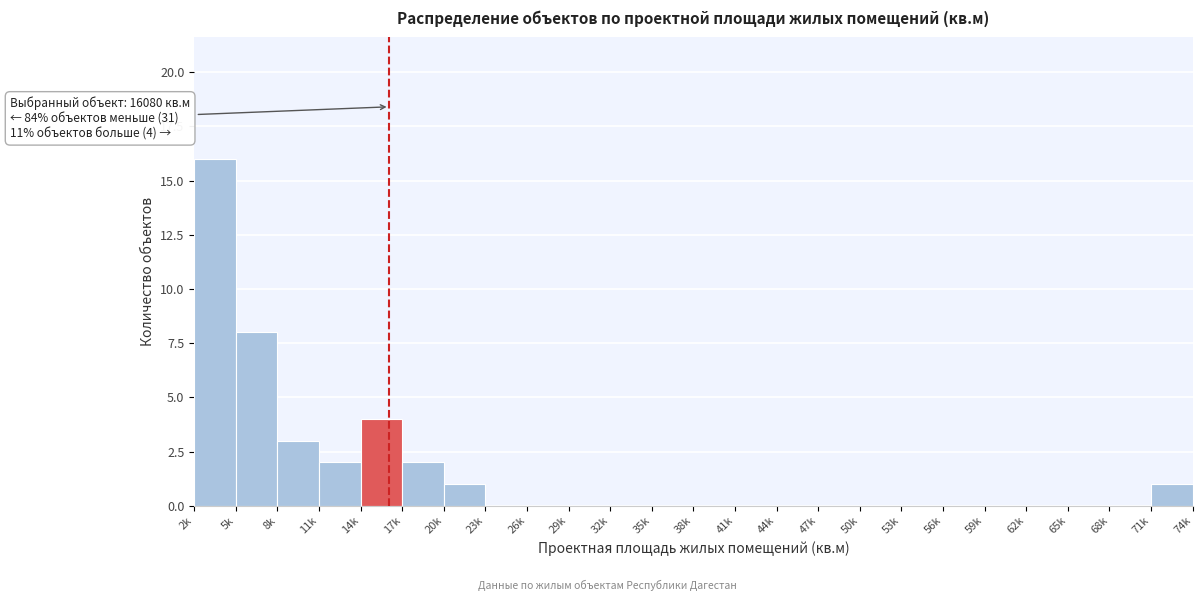

Reading left to right, transcribe all the data shown in this chart.

2k=16	5k=8	8k=3	11k=2	14k=4	17k=2	20k=1	23k=0	26k=0	29k=0	32k=0	35k=0	38k=0	41k=0	44k=0	47k=0	50k=0	53k=0	56k=0	59k=0	62k=0	65k=0	68k=0	71k=1